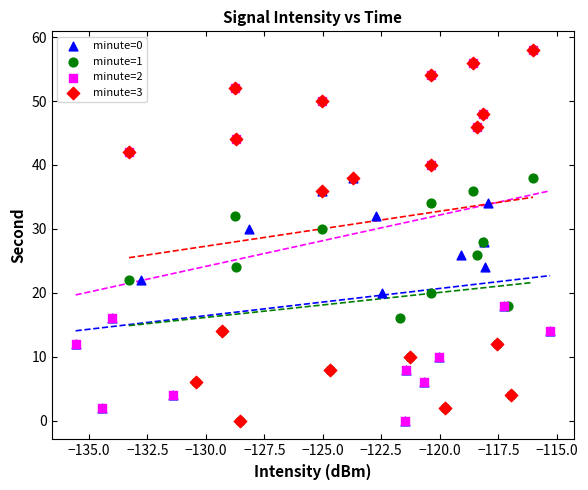

What are all the series names shown in the legend?

minute=0, minute=1, minute=2, minute=3